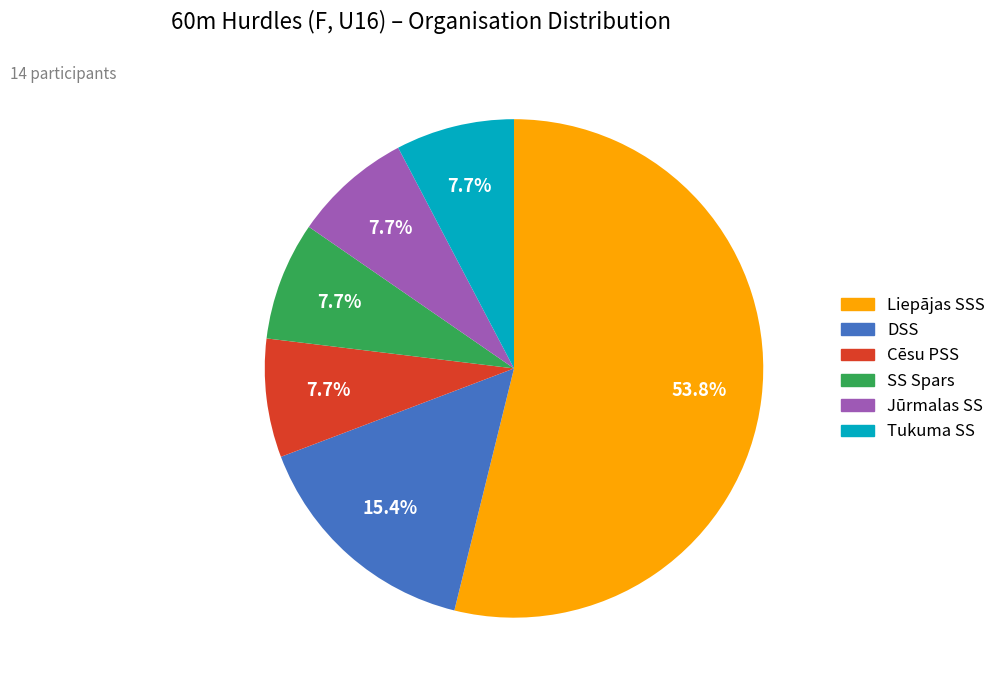

How many slices are in this pie chart?

6